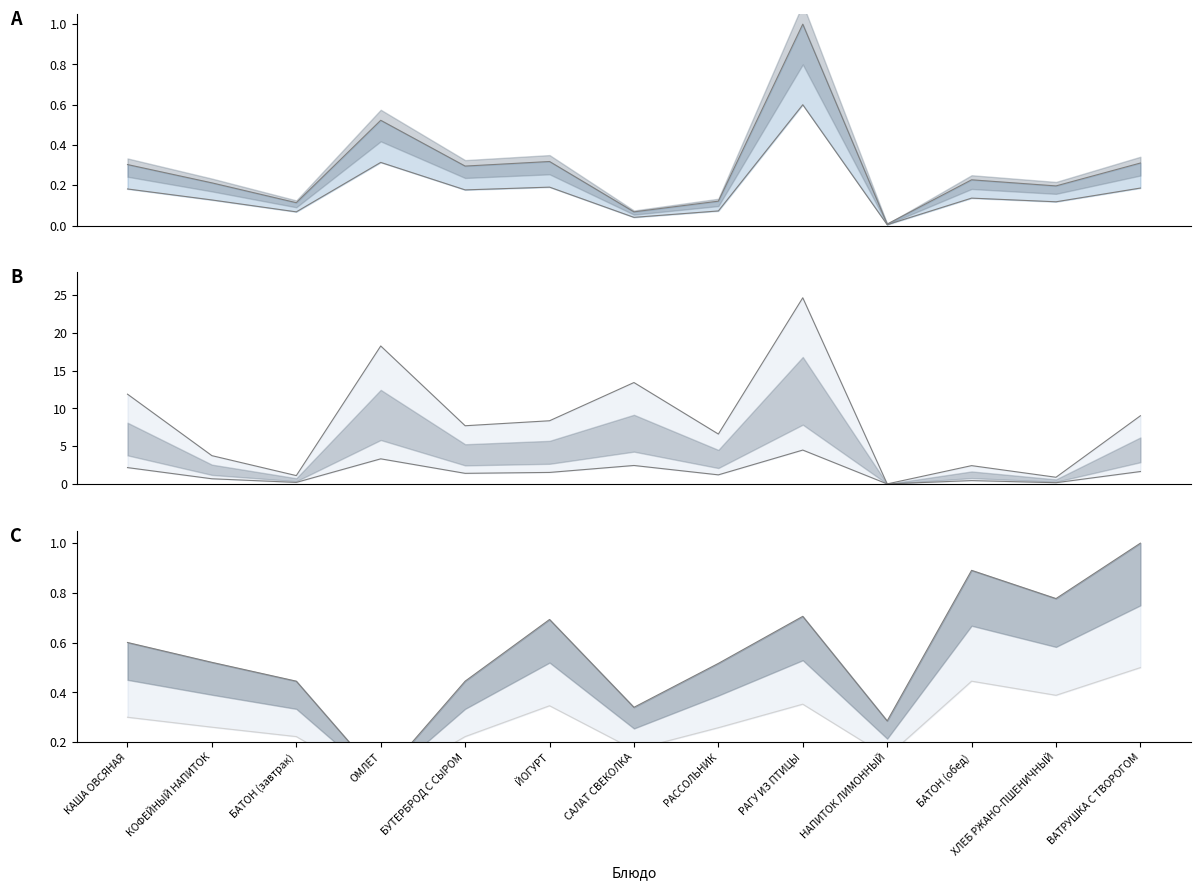

At which category is the sum across all series the highest?

РАГУ ИЗ ПТИЦЫ